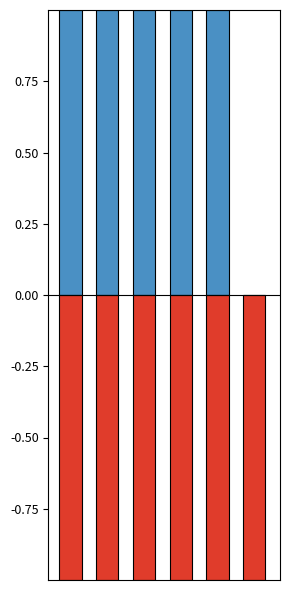

True or false: Shared Activities has a value of -1 at 5.

True